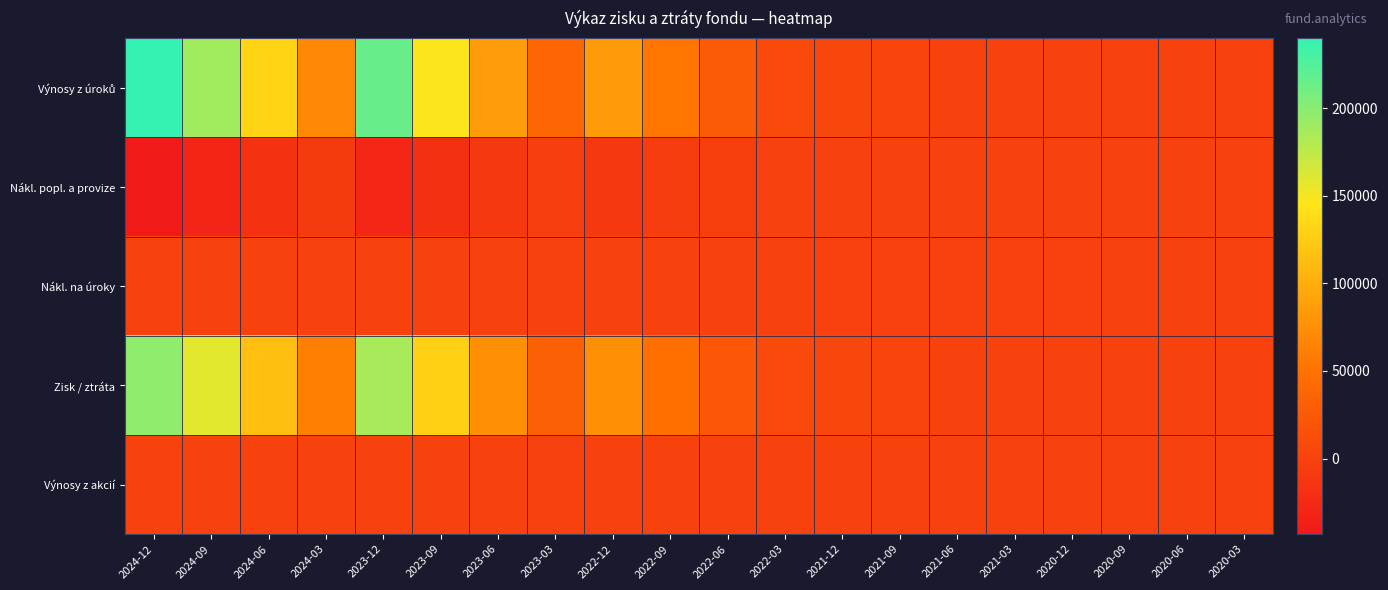

Rank the series at 2024-12 from lowest to highest value.

Nákl. popl. a provize, Nákl. na úroky, Výnosy z akcií, Zisk / ztráta, Výnosy z úroků